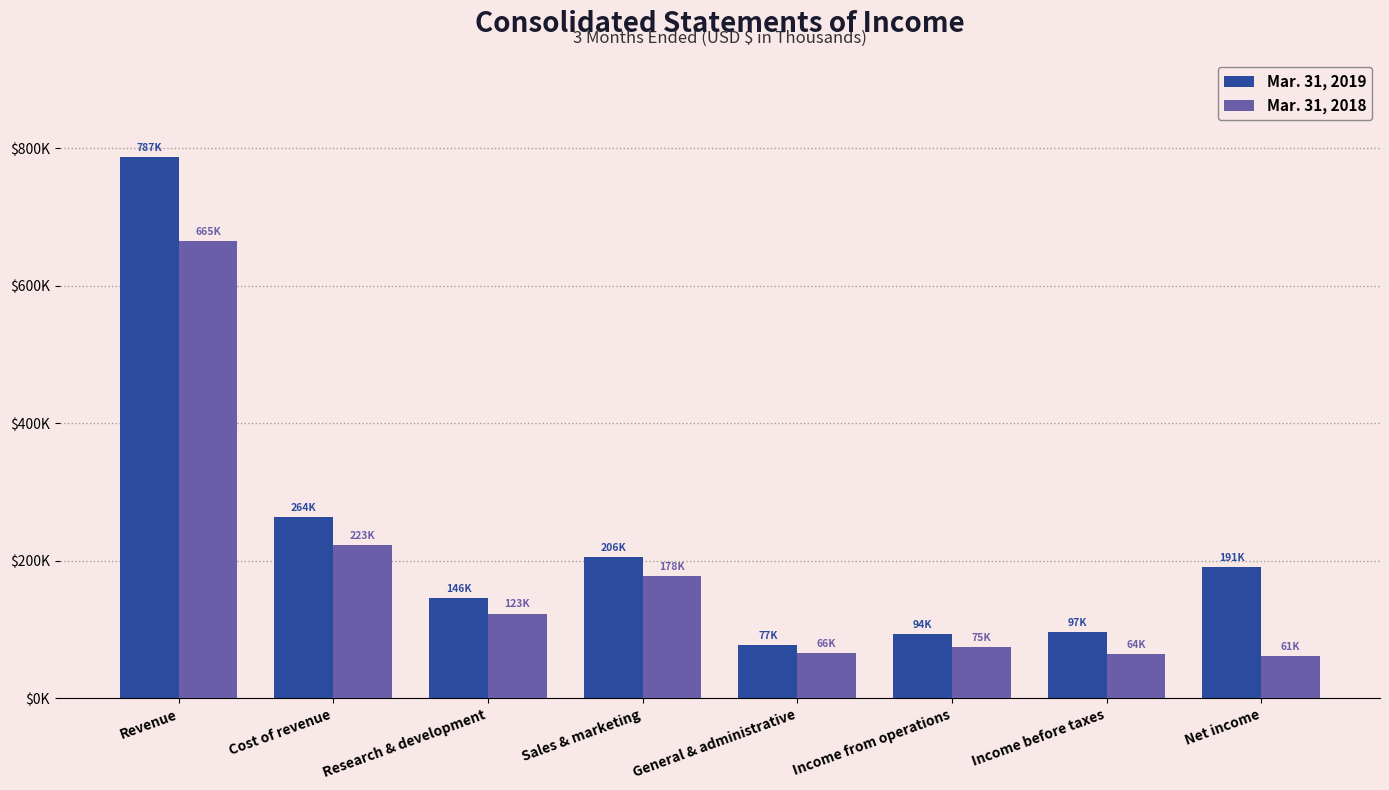

Does the chart contain any negative values?

No